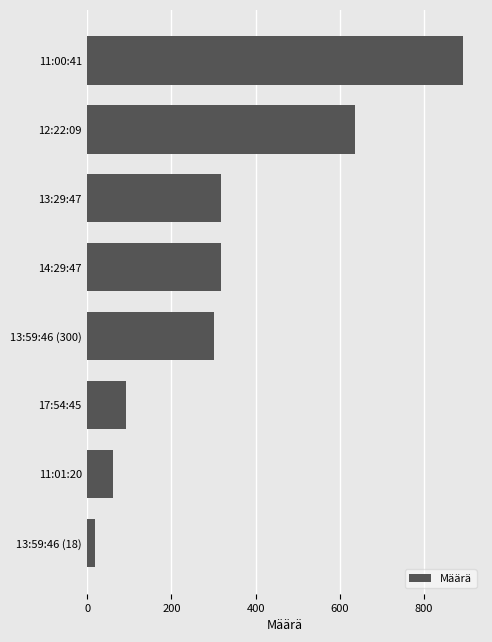

The chart shows a value of 158 at 13:29:47. True or false?

False